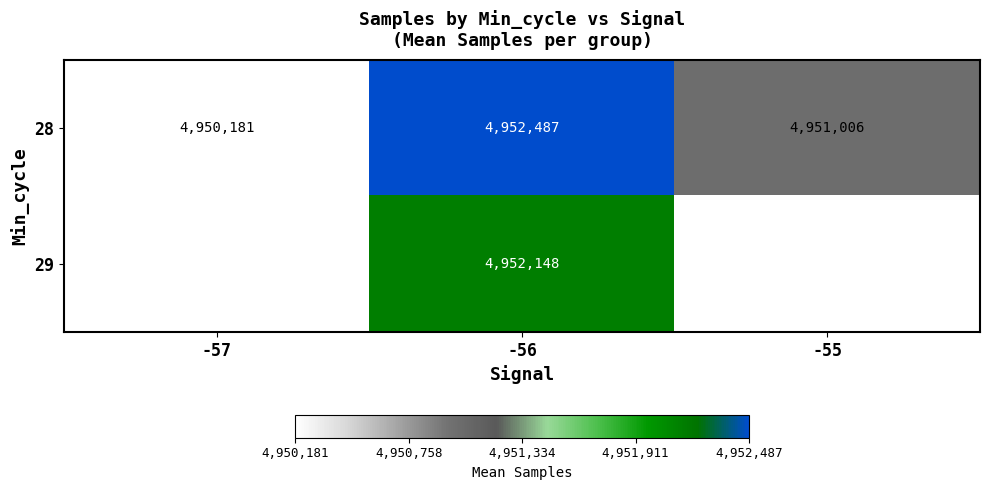

Is the value of 29 at -56 greater than the value of 28 at -56?

No